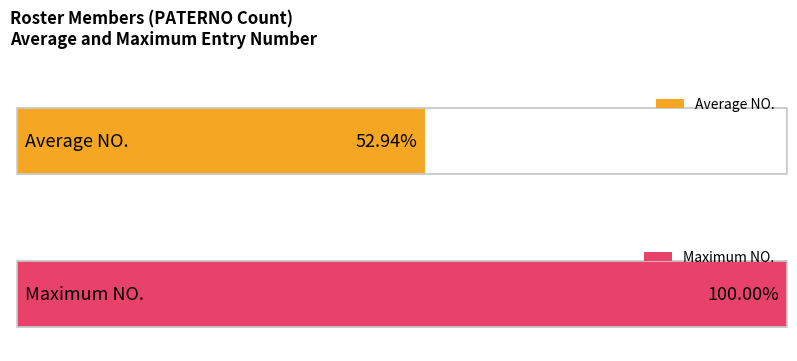

True or false: the data shows 3 at GARCIA.

False